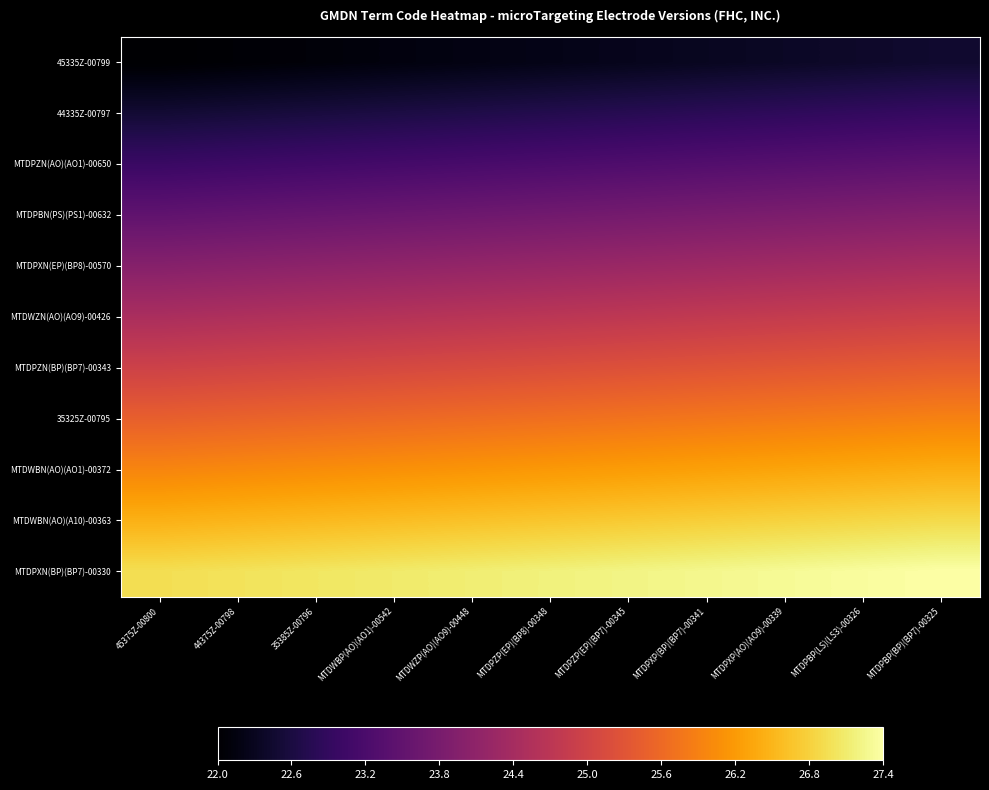

Between MTDWZP(AO)(AO9)-00448 and MTDWBP(AO)(AO1)-00542, which is larger?

MTDWZP(AO)(AO9)-00448